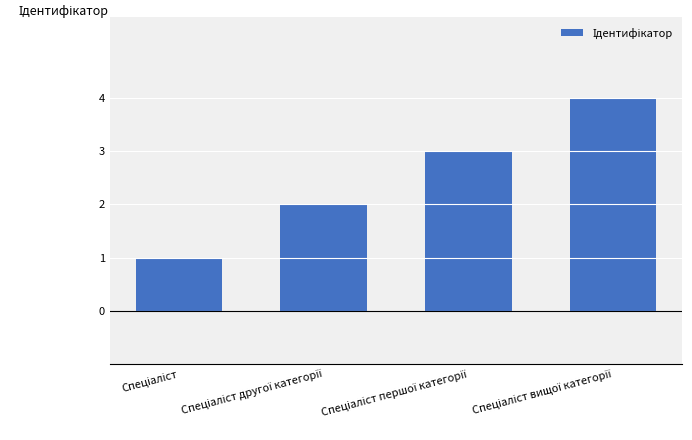

What is the maximum value shown in the chart?

4